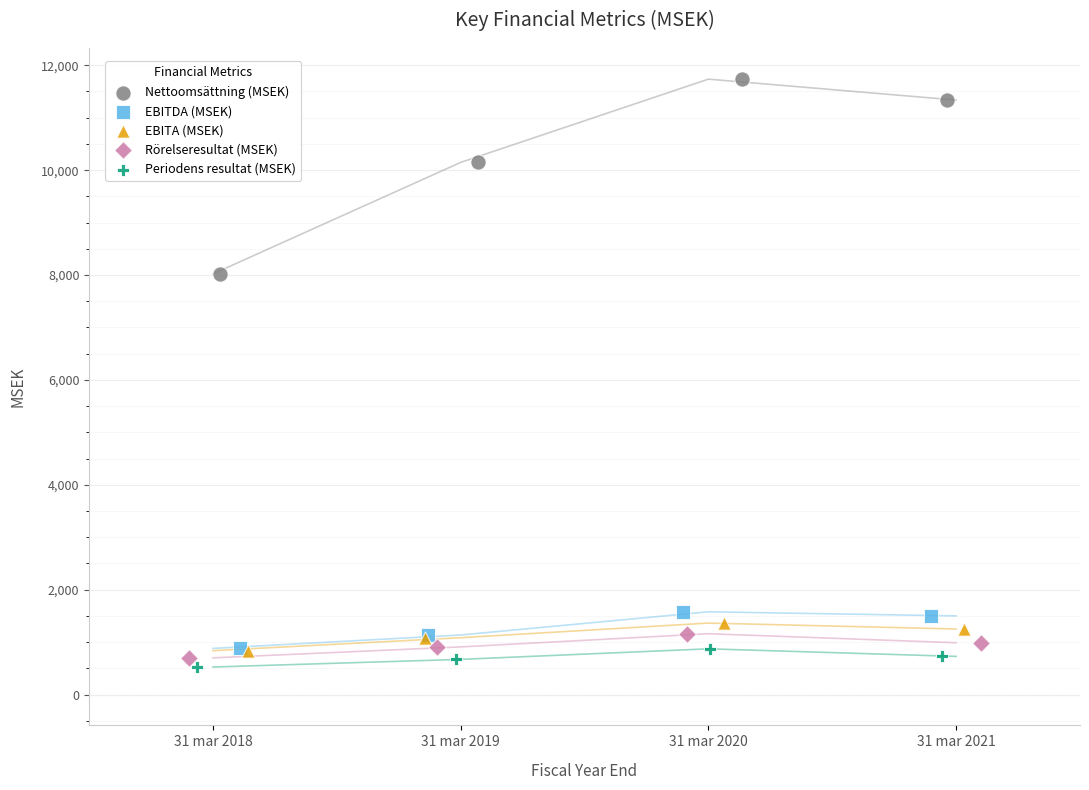

Which series has the largest Y range (max minus min)?

Nettoomsättning (MSEK)